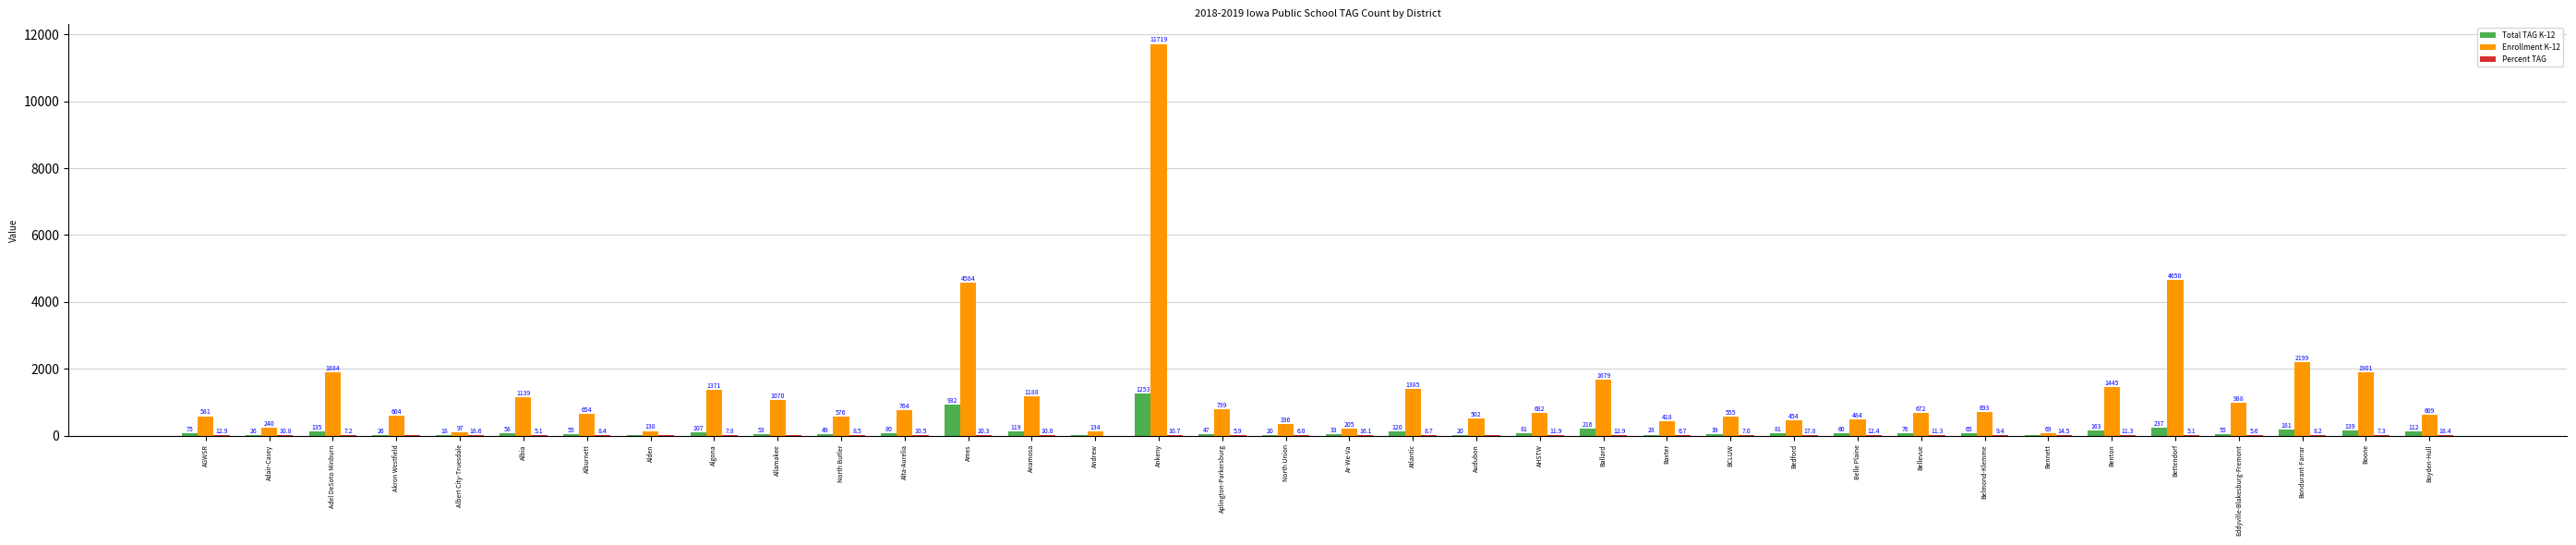

What is the sum of the Total TAG K-12 values at AGWSR and Aplington-Parkersburg?

122.0